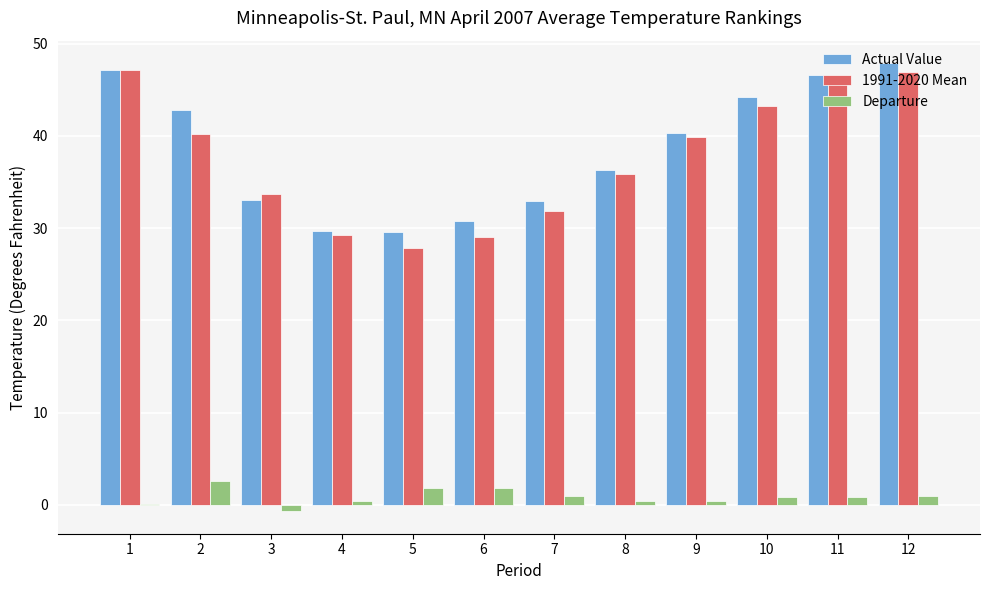

How many distinct data groups are displayed?

3